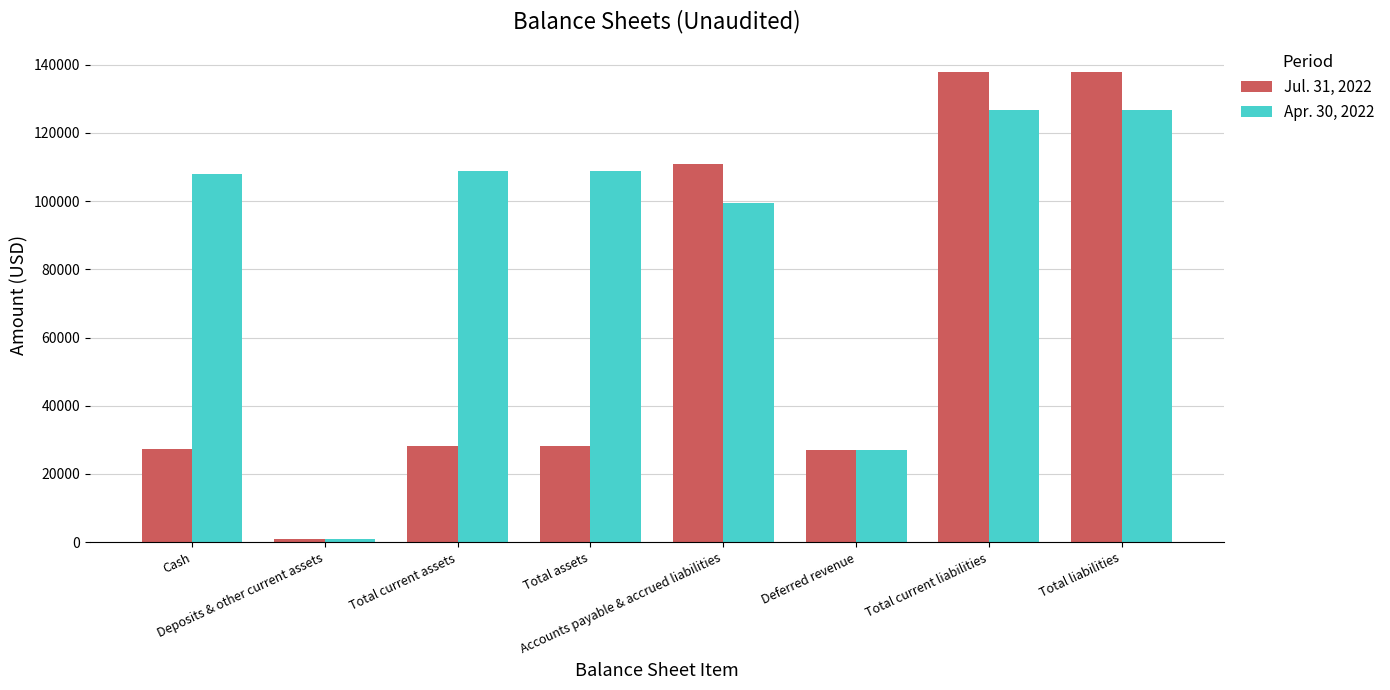

The value of Jul. 31, 2022 at Total current liabilities is 137925. True or false?

True